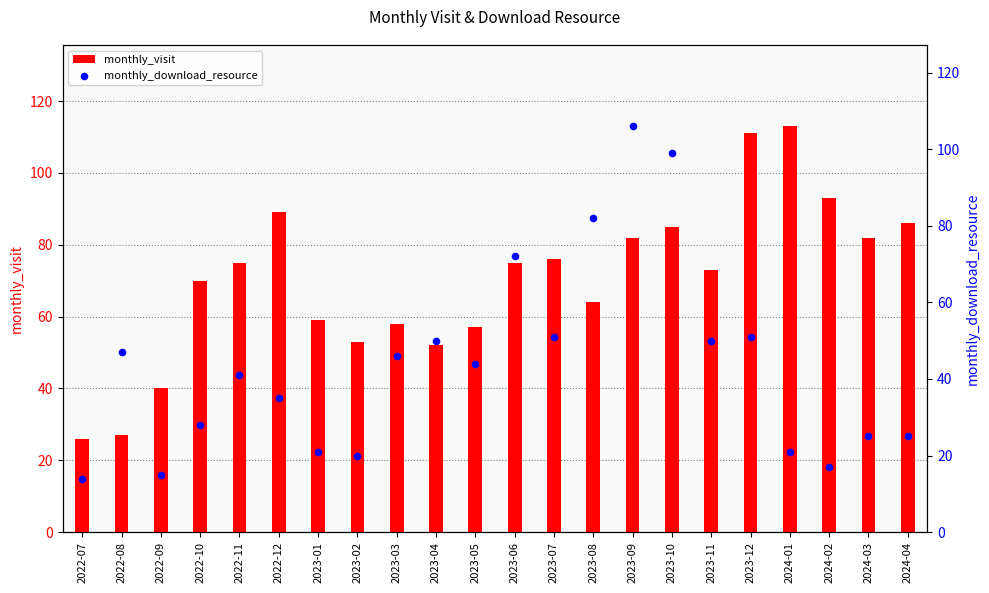

What is the total value across all series at 2023-08?

146